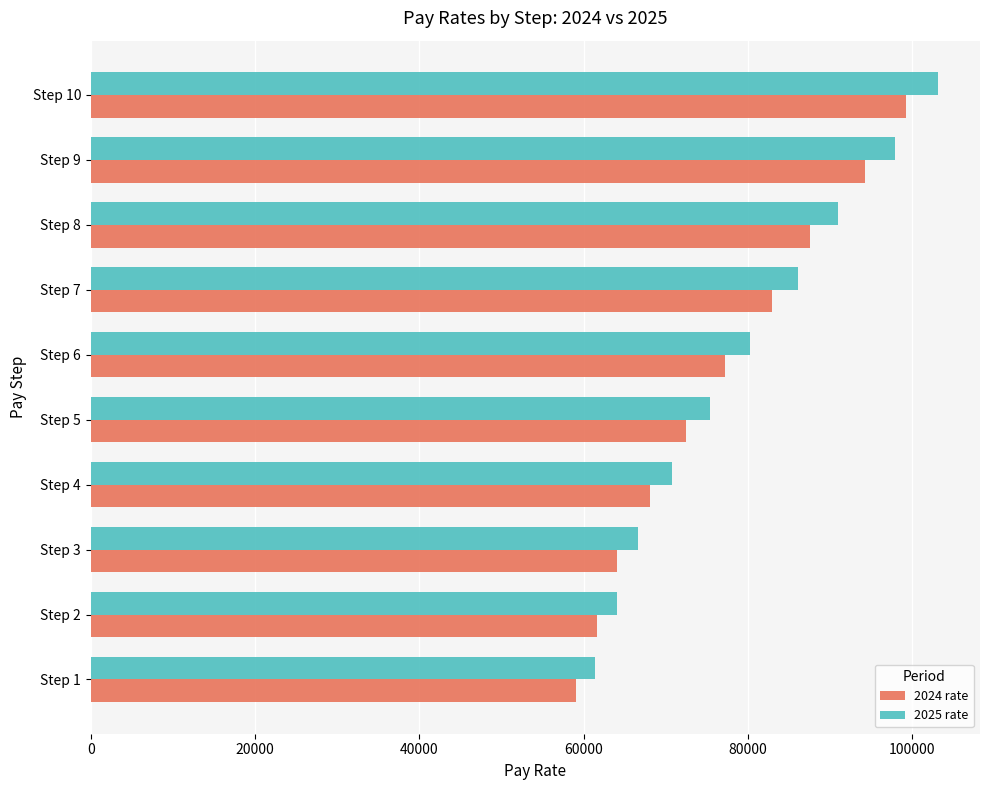

What is the approximate value of 2025 rate at Step 7, to the nearest 50?

86100